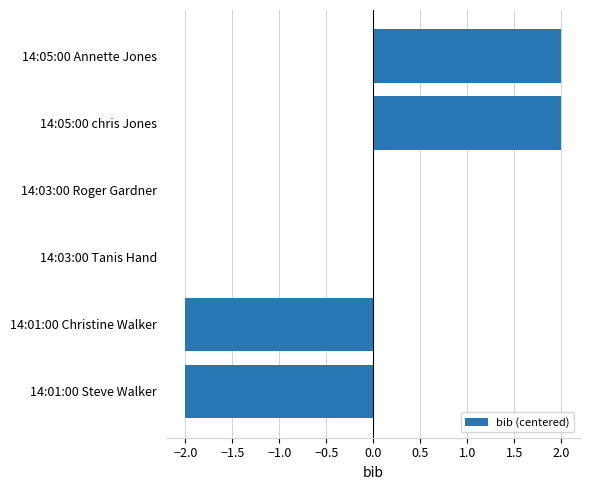

How many distinct data groups are displayed?

1